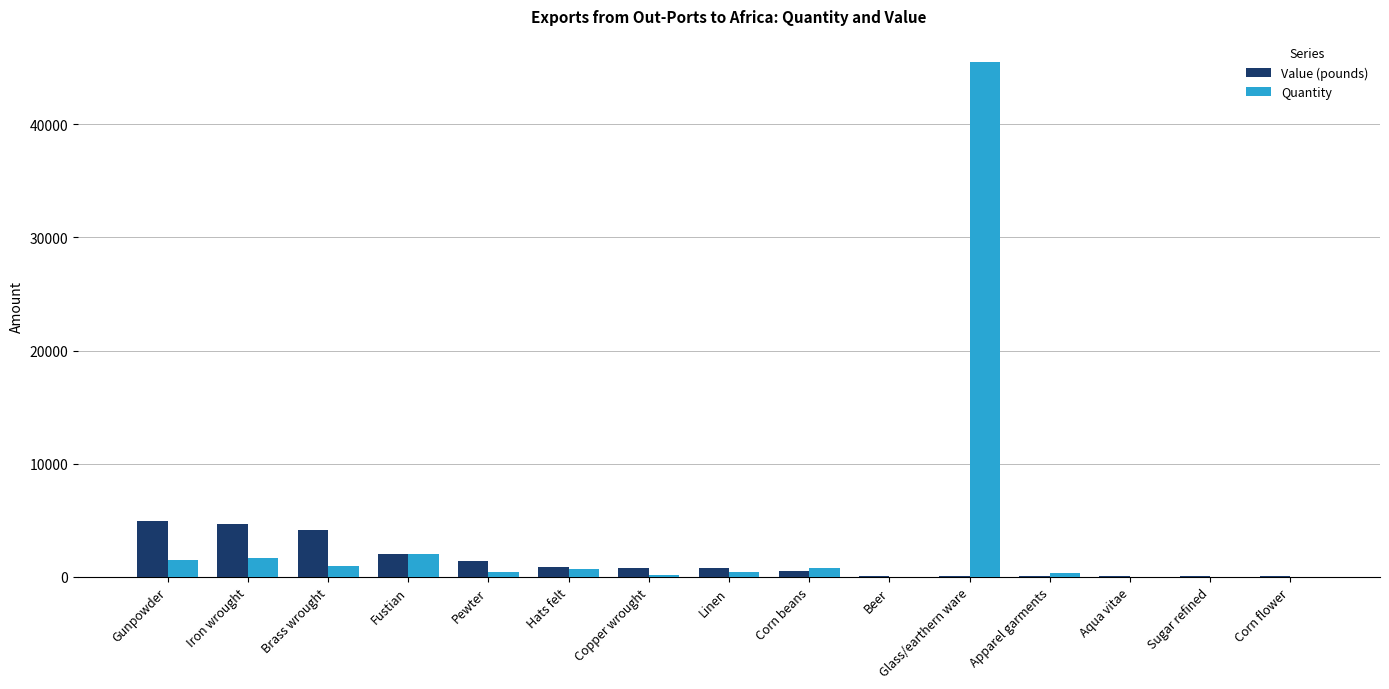

True or false: Quantity has a value of 65215 at Glass/earthern ware.

False